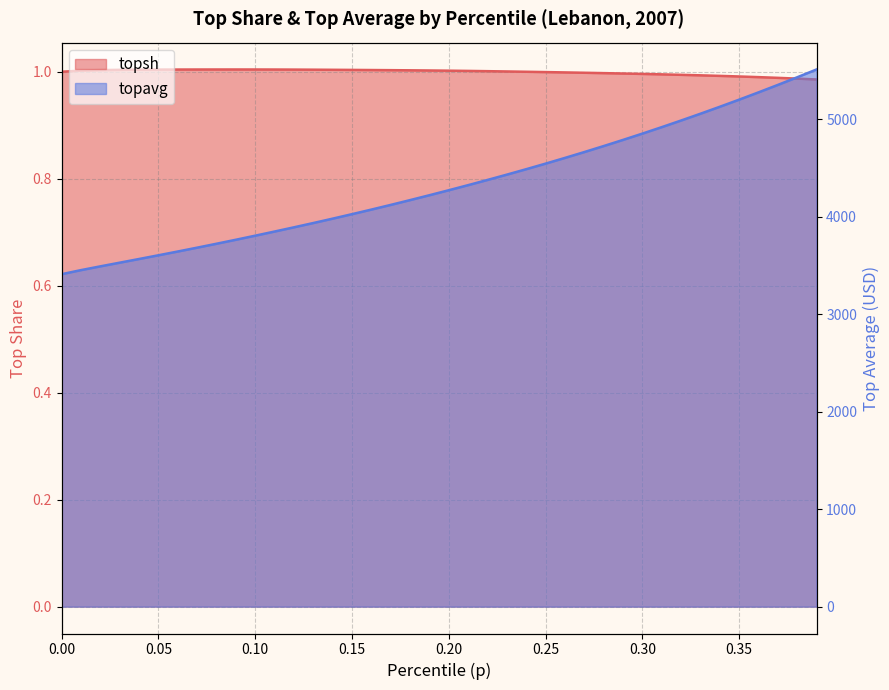

Count the number of categories in the chart.

40